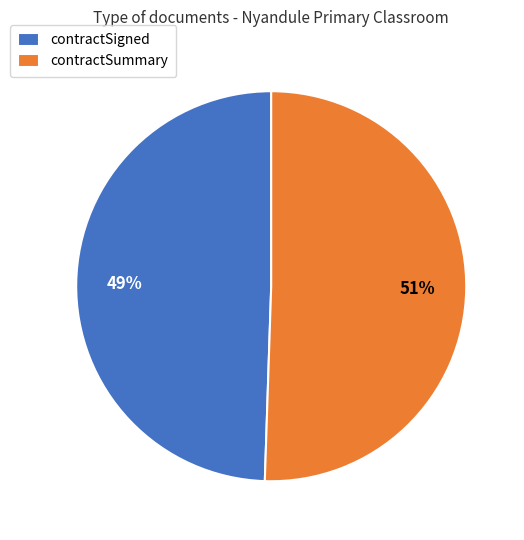

How many segments does this pie chart have?

2